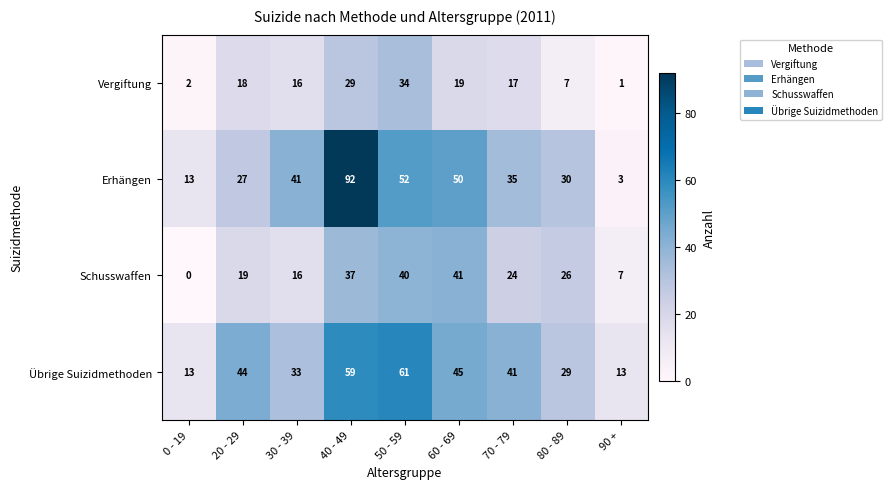

Which category has the lowest value in the Schusswaffen series?

0 - 19